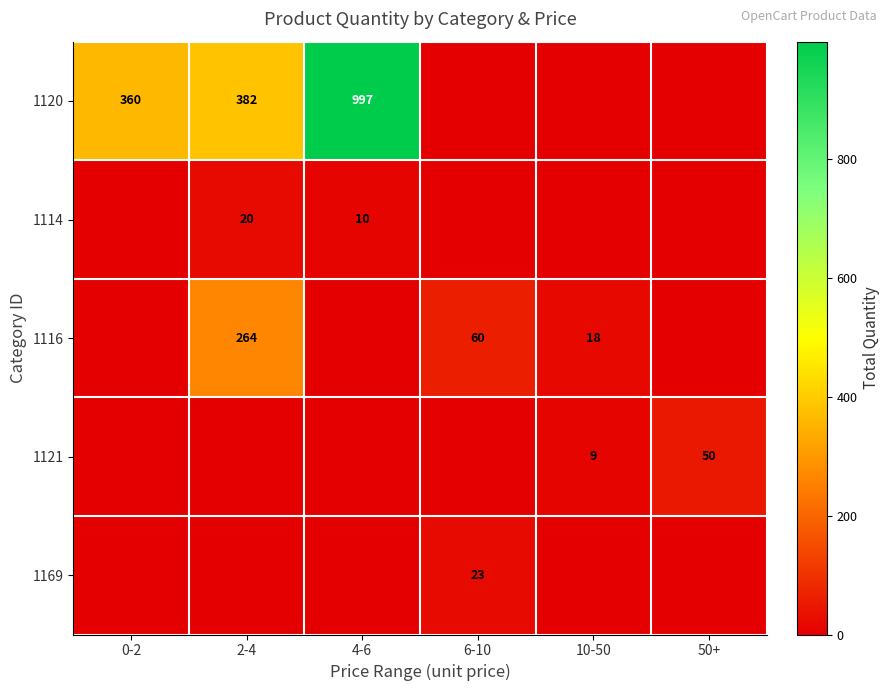

Is it true that 1121 equals 50 at 50+?

True